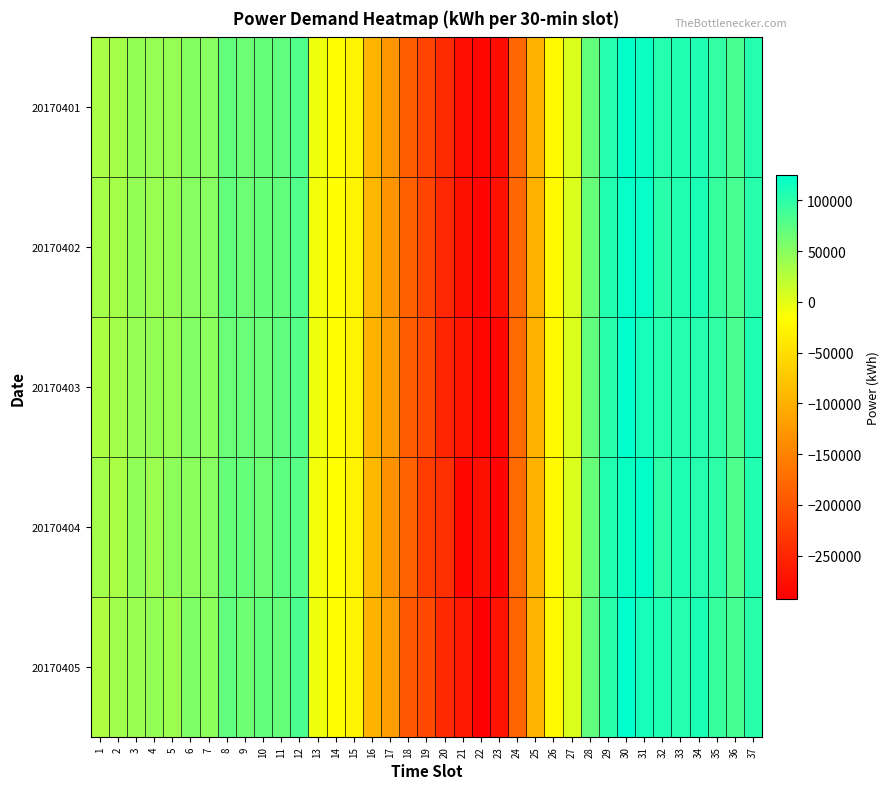

Which series changed the most between 15 and 25?

20170402